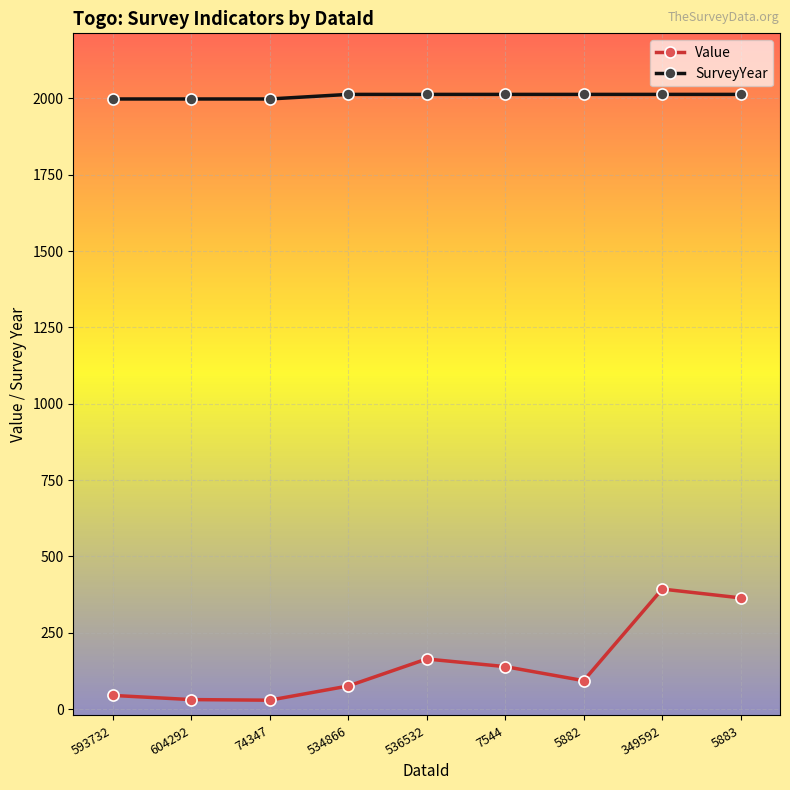

Which series has the largest range (max minus min)?

Value